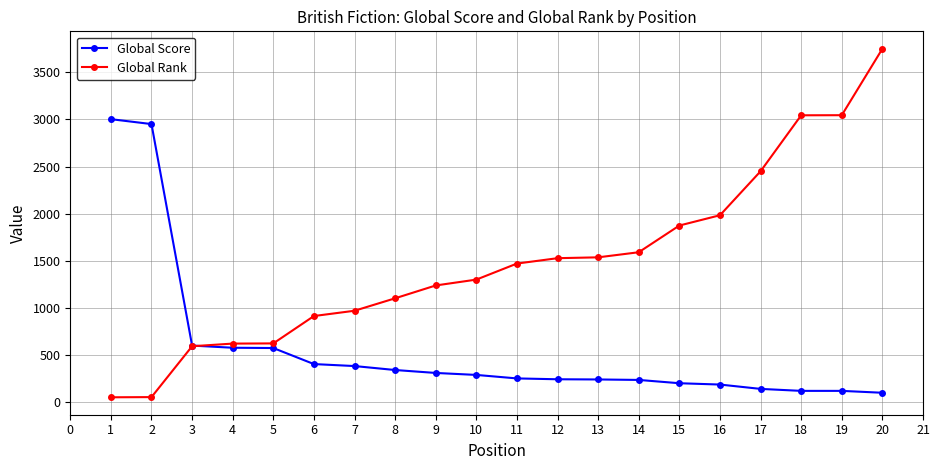

Count the number of data series in this chart.

2